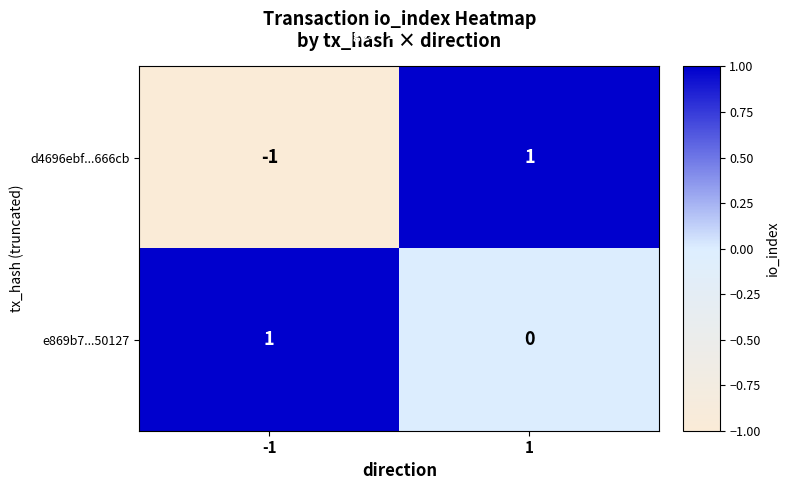

Reading right to left, extract all data points from this chart.

d4696ebf...666cb: 1	-1
e869b7...50127: 0	1